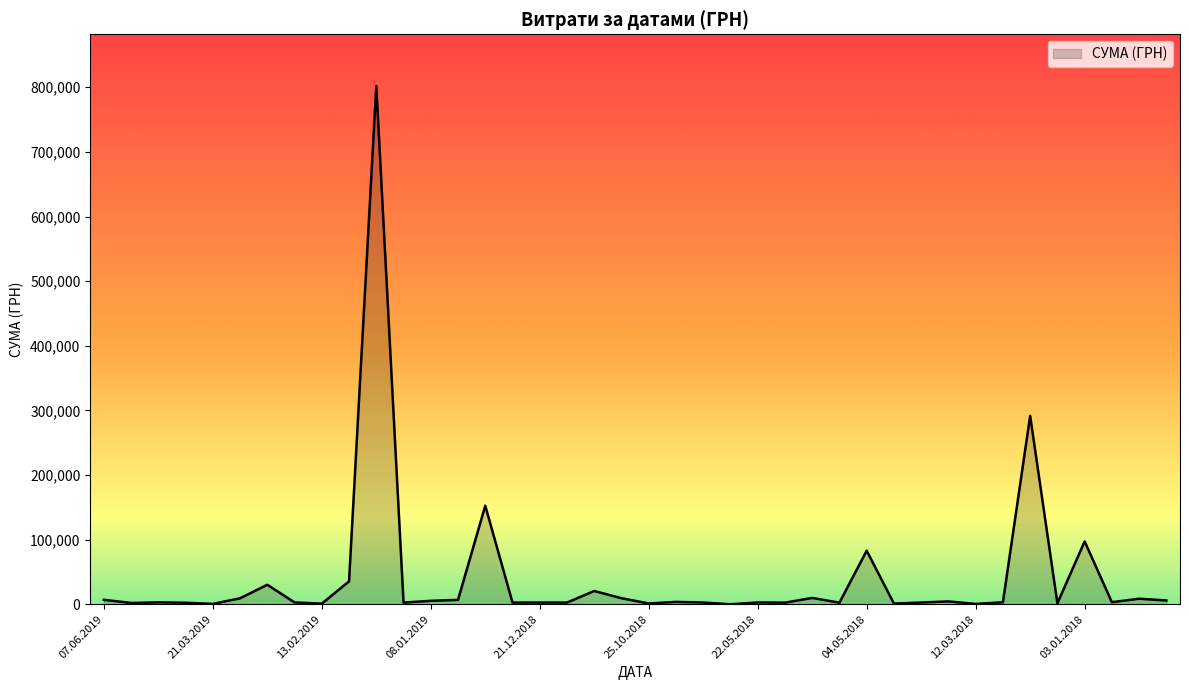

True or false: there are more than 2 points higher than both neighbors.

True